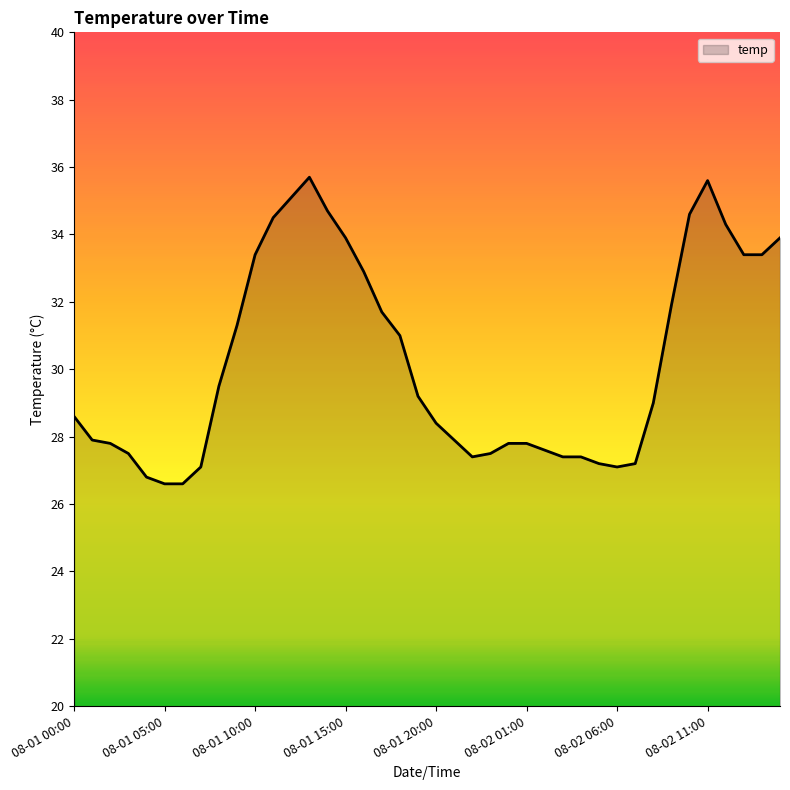

What is the greatest value displayed?

35.7